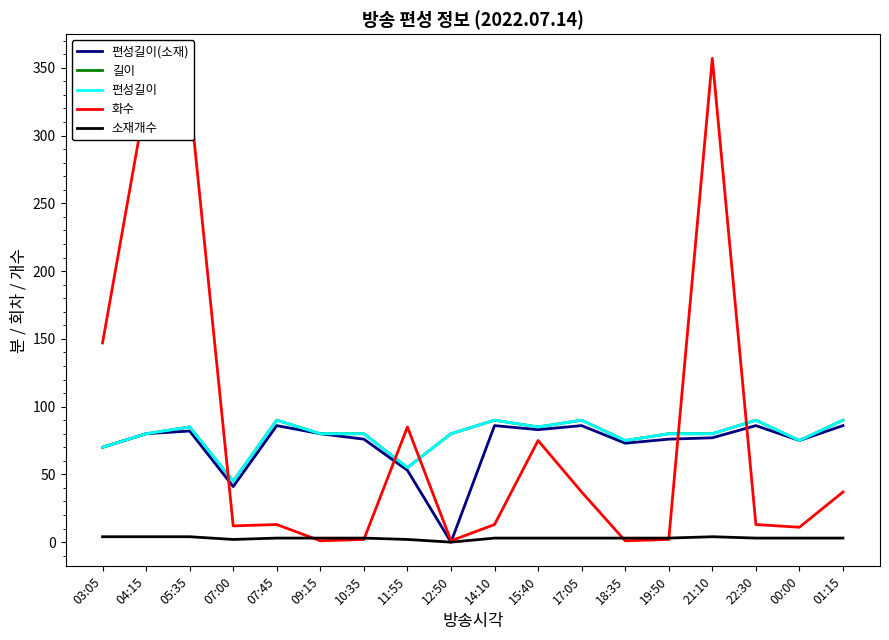

Which has a higher value, 05:35 or 14:10?

14:10